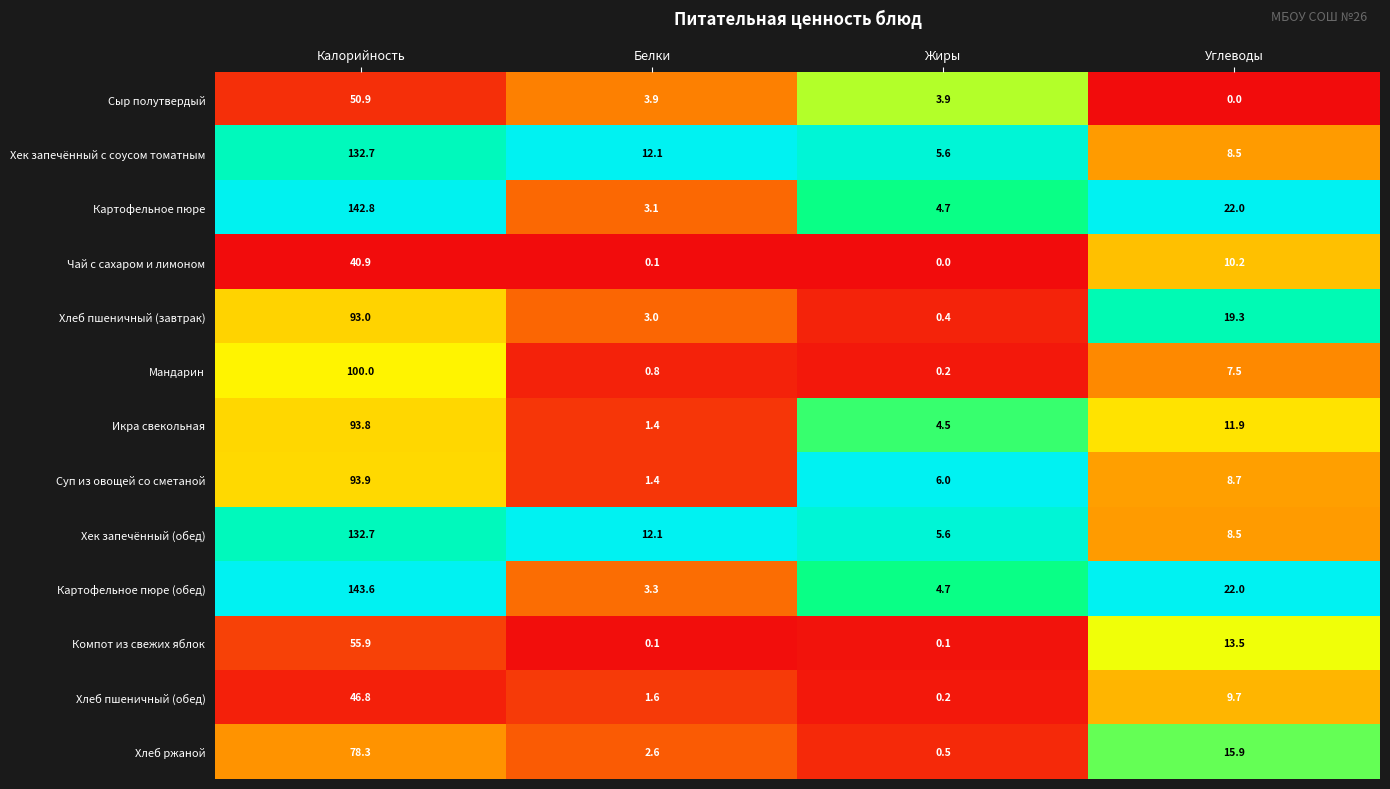

What is the difference between the highest and lowest values at Калорийность?

102.7